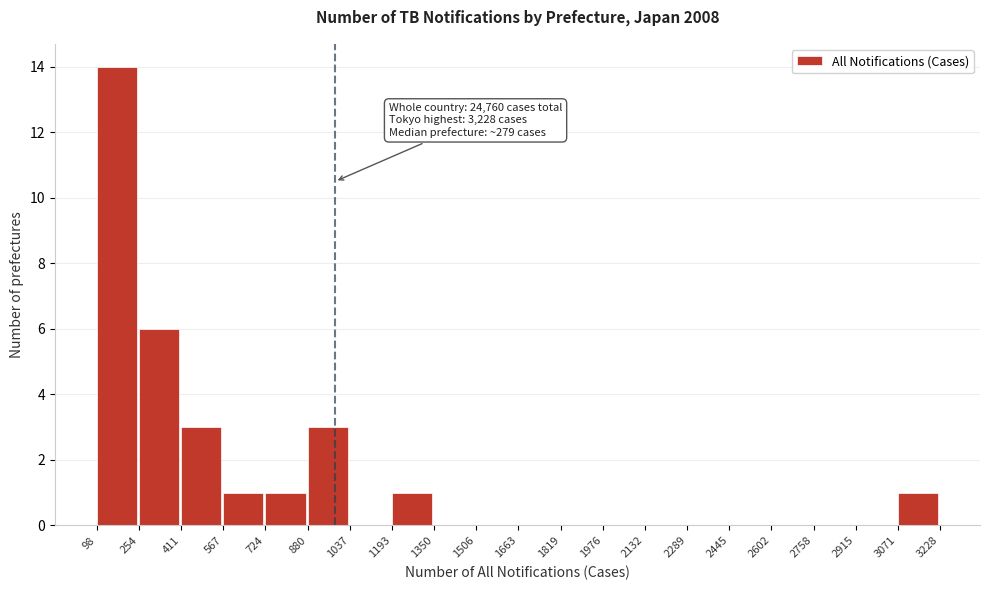

Over which range of the x-axis is the bar tallest?

98 to 254